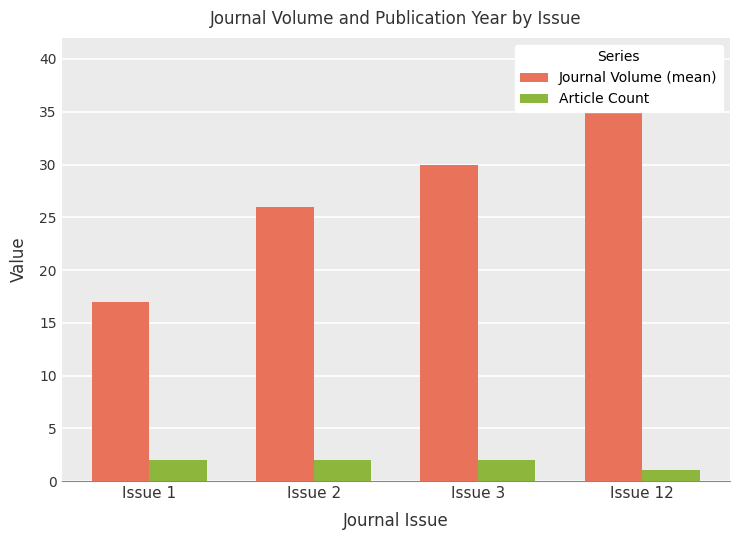

What is the average value of the Journal Volume (mean) series?

28